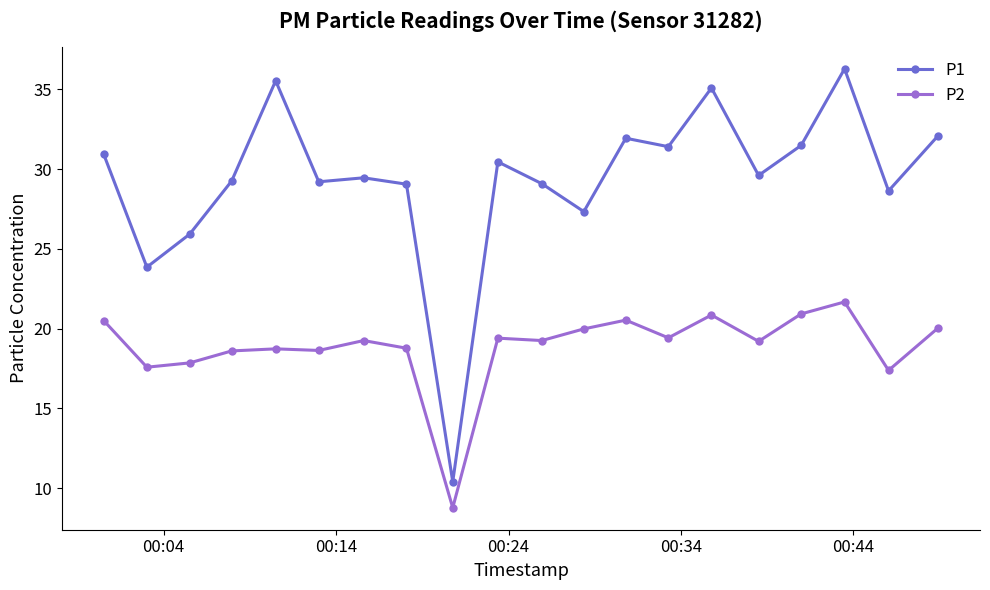

Which series has the largest range (max minus min)?

P1